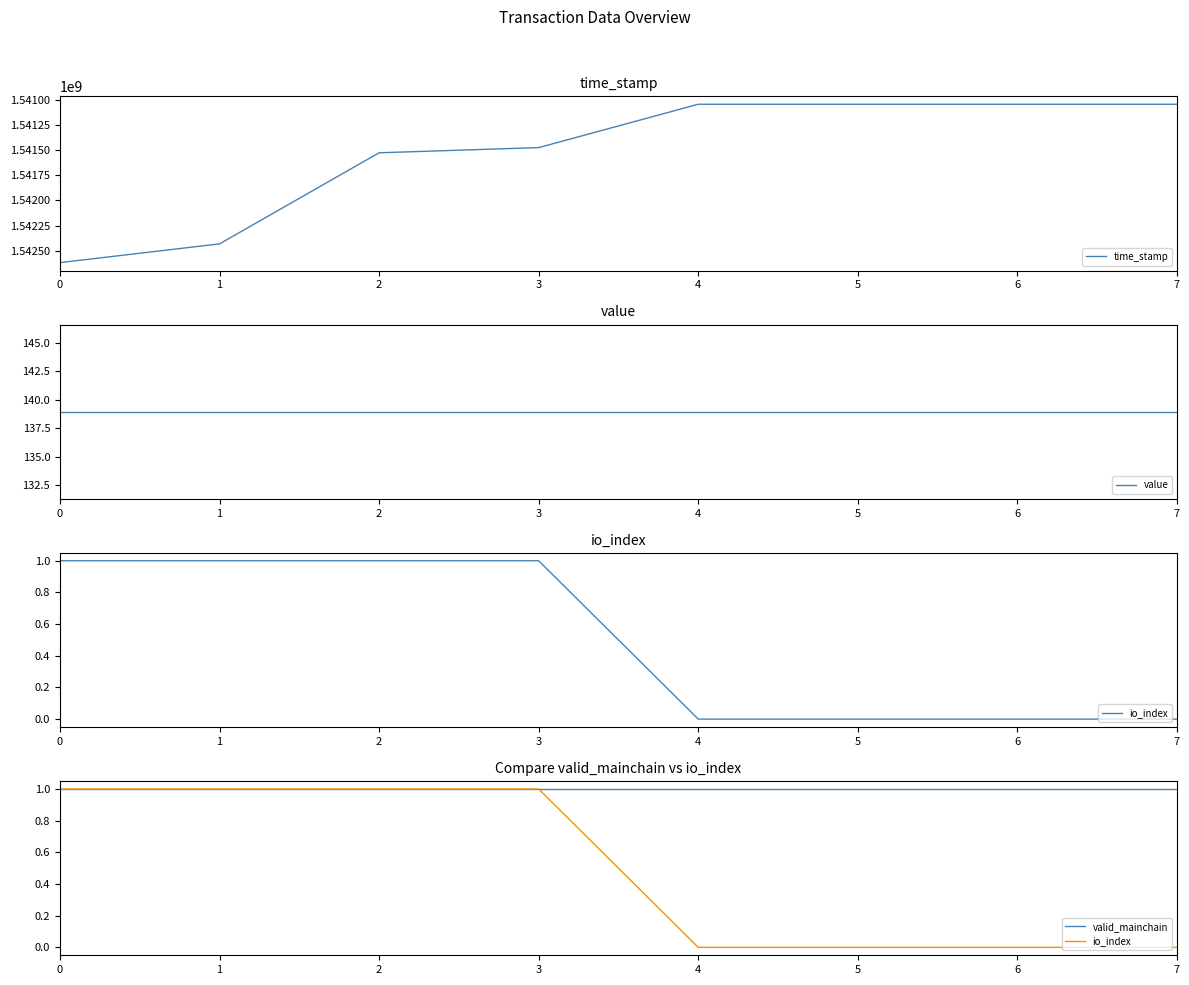

How many time_stamp values are between 1541045030 and 1542432042?

7